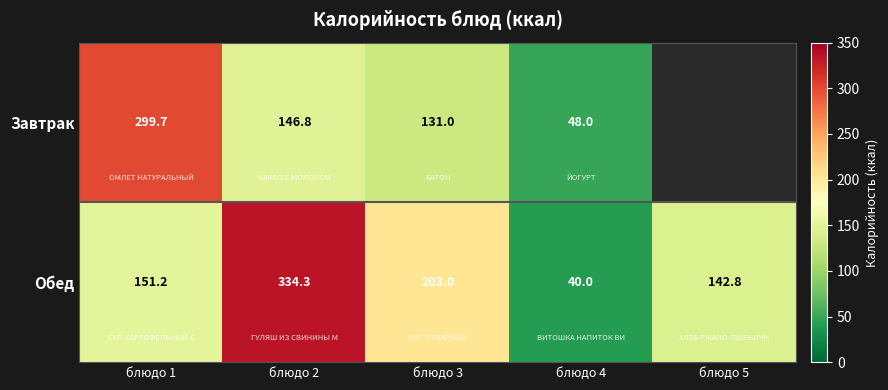

At which label is Обед closest to 187?

блюдо 3